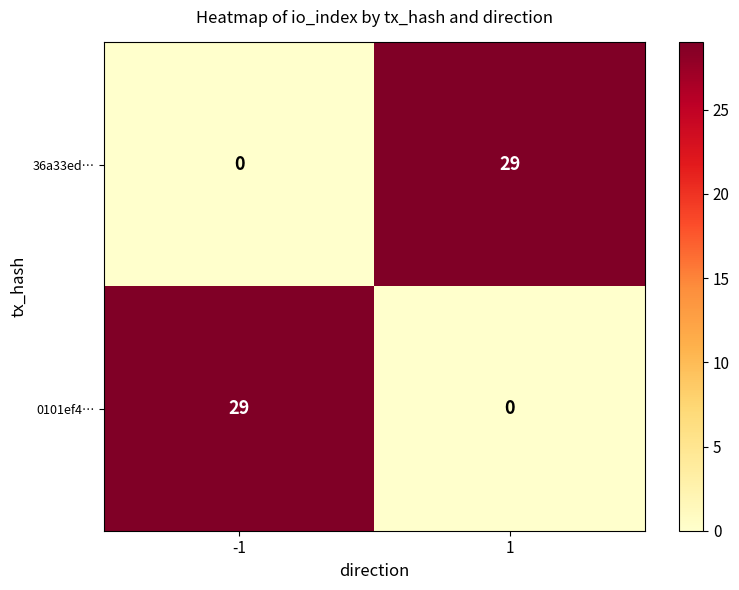

What is the difference between the highest and lowest values at -1?

29